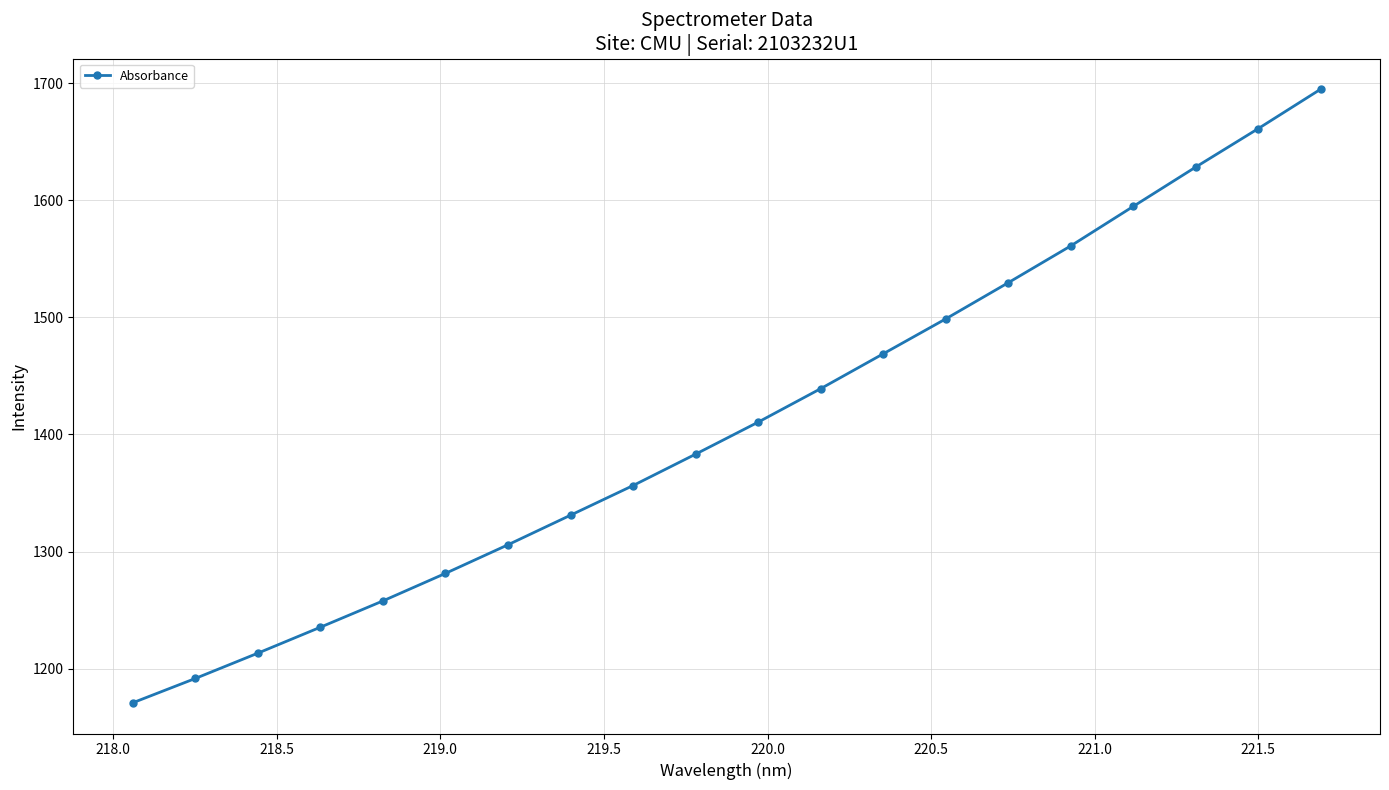

What is the smallest value displayed?

1170.9